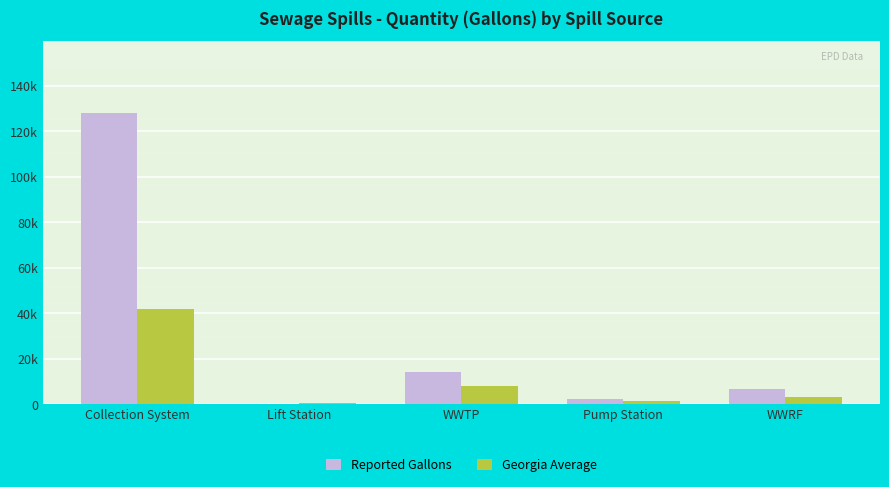

At Lift Station, list the series in order from smallest to largest.

Reported Gallons, Georgia Average